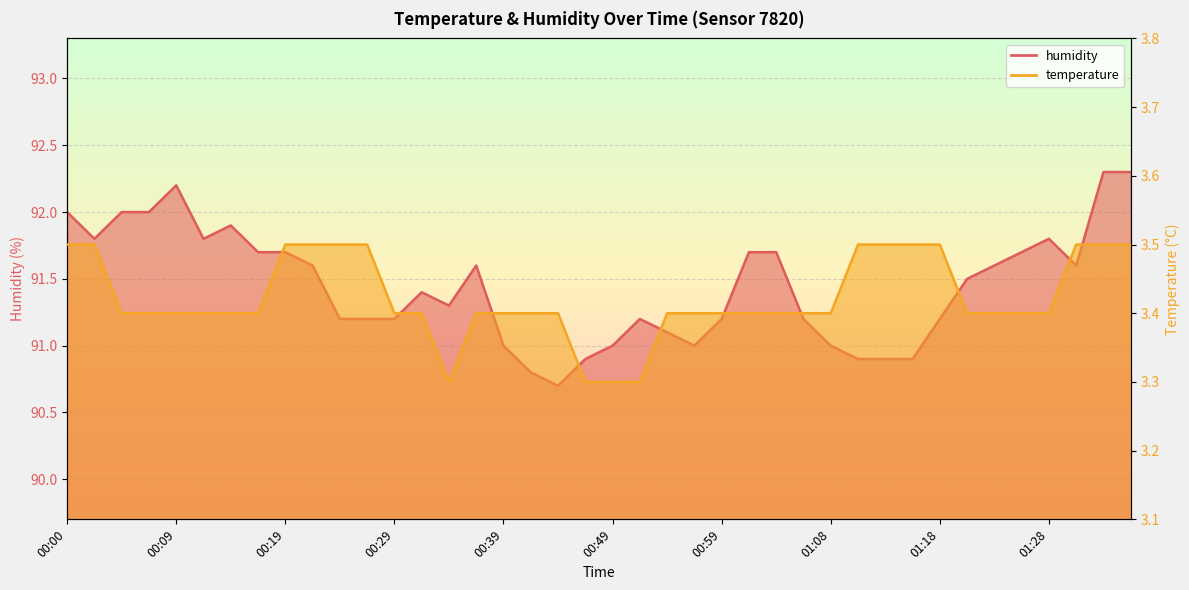

Reading left to right, transcribe all the data shown in this chart.

temperature: 3.5	3.5	3.4	3.4	3.4	3.4	3.4	3.4	3.5	3.5	3.5	3.5	3.4	3.4	3.3	3.4	3.4	3.4	3.4	3.3	3.3	3.3	3.4	3.4	3.4	3.4	3.4	3.4	3.4	3.5	3.5	3.5	3.5	3.4	3.4	3.4	3.4	3.5	3.5	3.5
humidity: 92.0	91.8	92.0	92.0	92.2	91.8	91.9	91.7	91.7	91.6	91.2	91.2	91.2	91.4	91.3	91.6	91.0	90.8	90.7	90.9	91.0	91.2	91.1	91.0	91.2	91.7	91.7	91.2	91.0	90.9	90.9	90.9	91.2	91.5	91.6	91.7	91.8	91.6	92.3	92.3